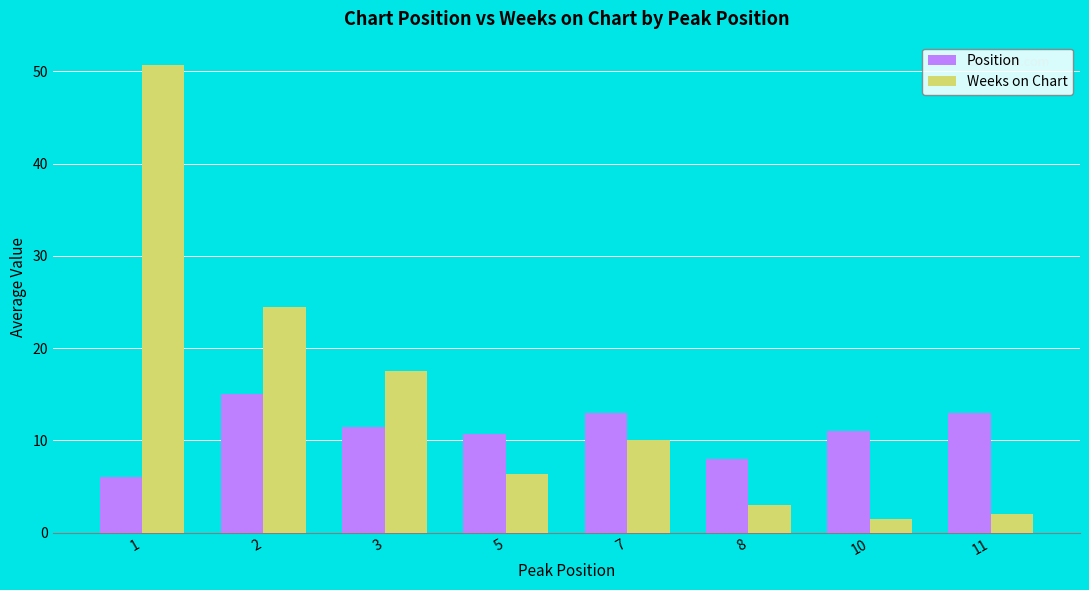

At which label is Weeks on Chart closest to 26?

2